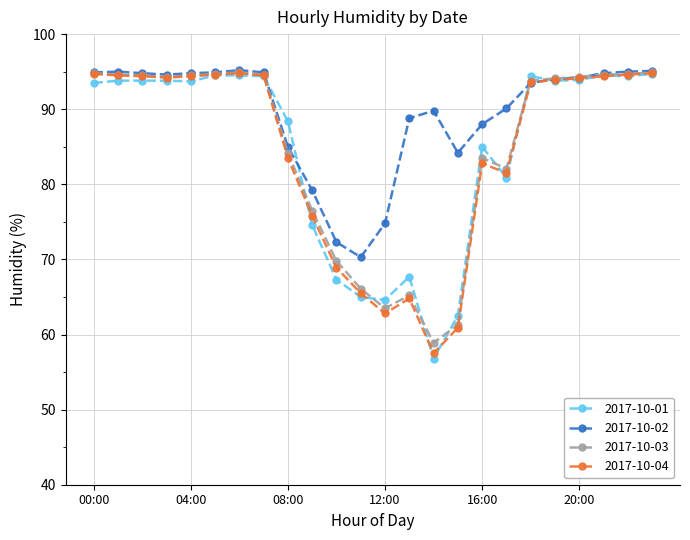

Which series has the widest spread of values?

2017-10-01